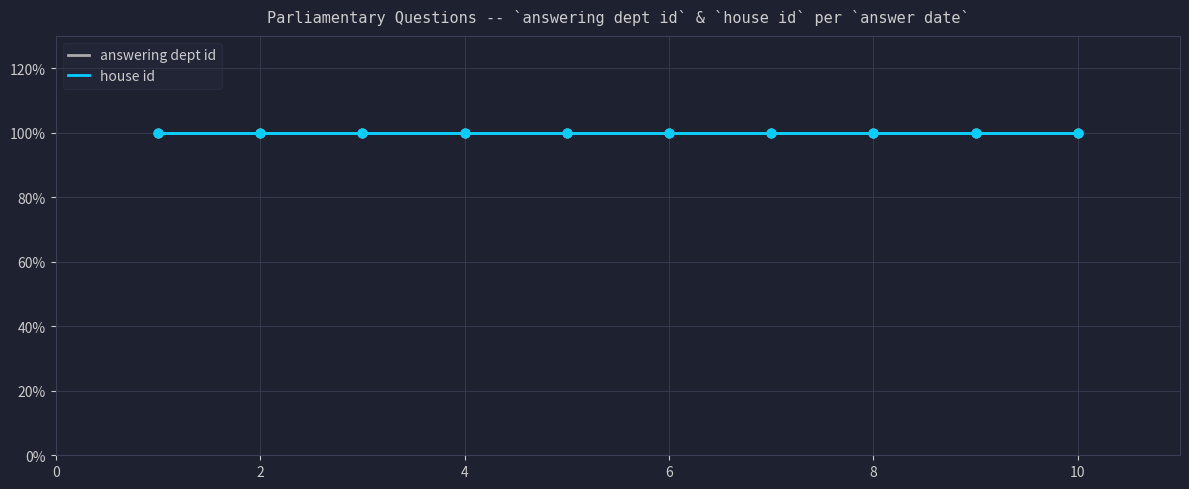

What are all the series names shown in the legend?

answering dept id, house id